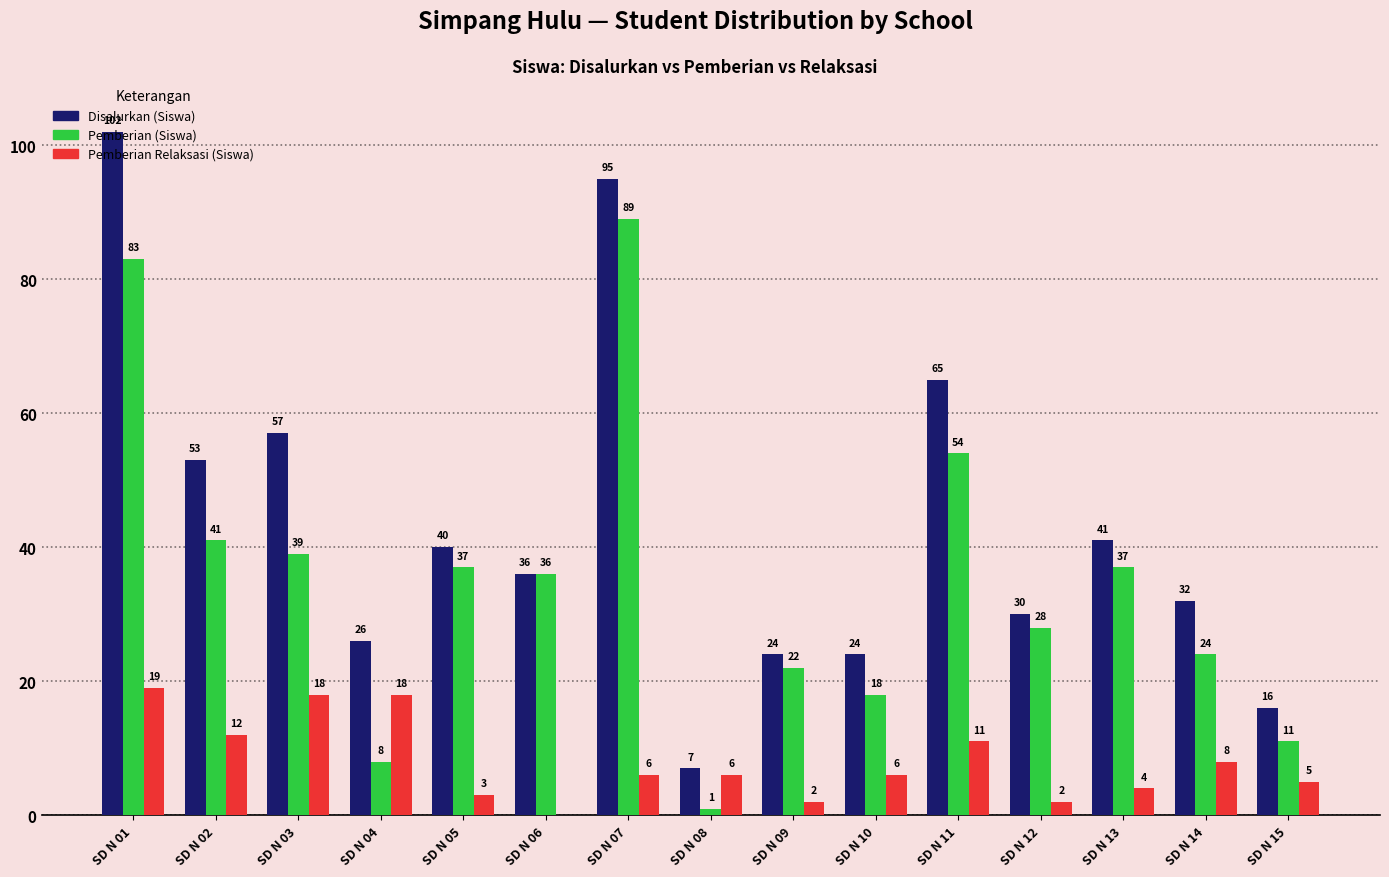

Which series has the largest range (max minus min)?

Disalurkan (Siswa)